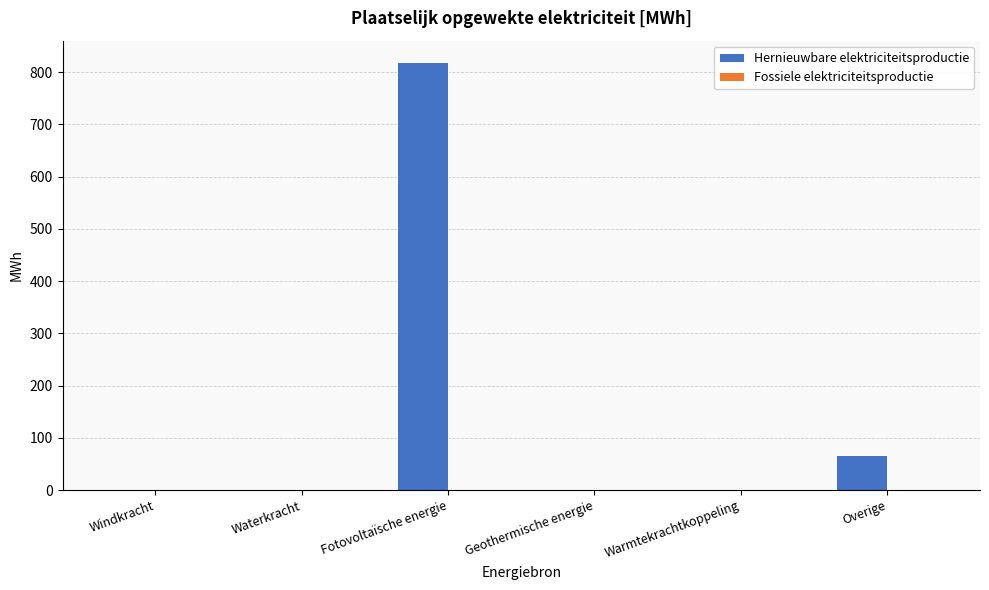

The chart shows a value of 96.9 at Overige. True or false?

False